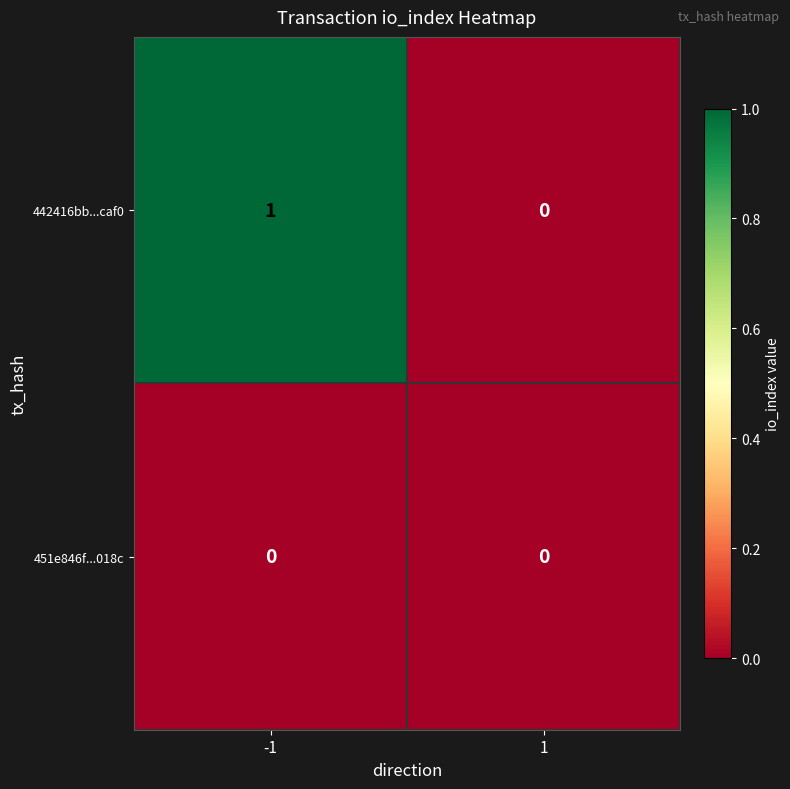

True or false: 451e846f...018c has a value of 0 at -1.

True